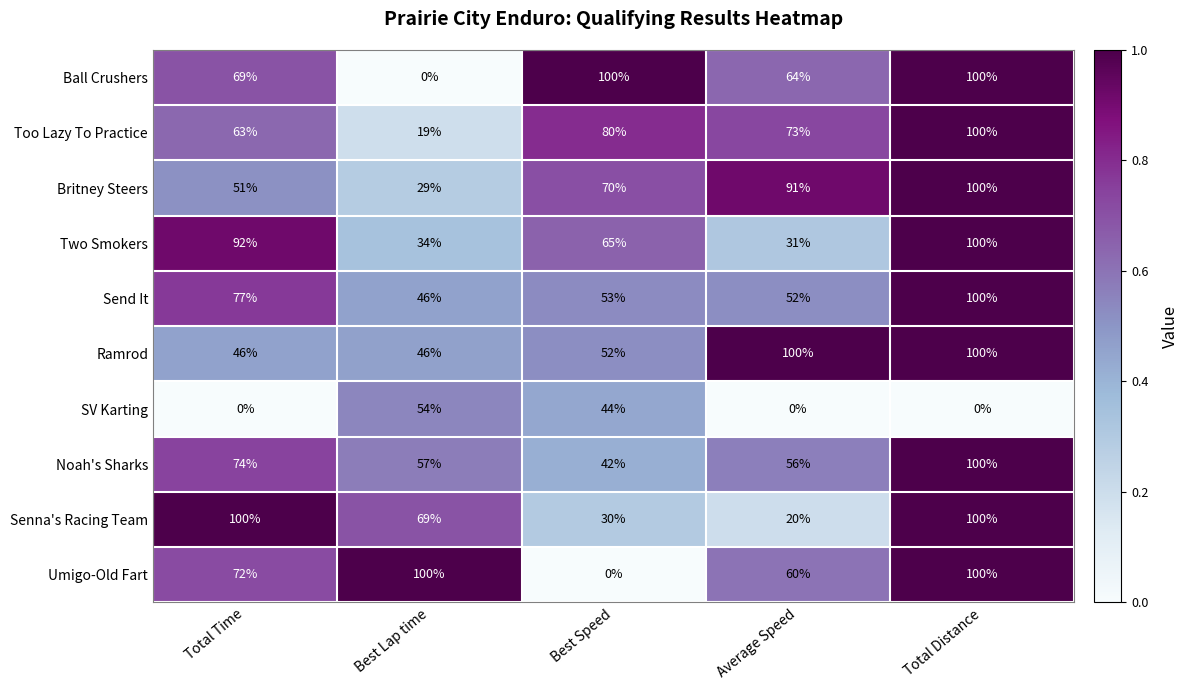

Count the number of categories in the chart.

5